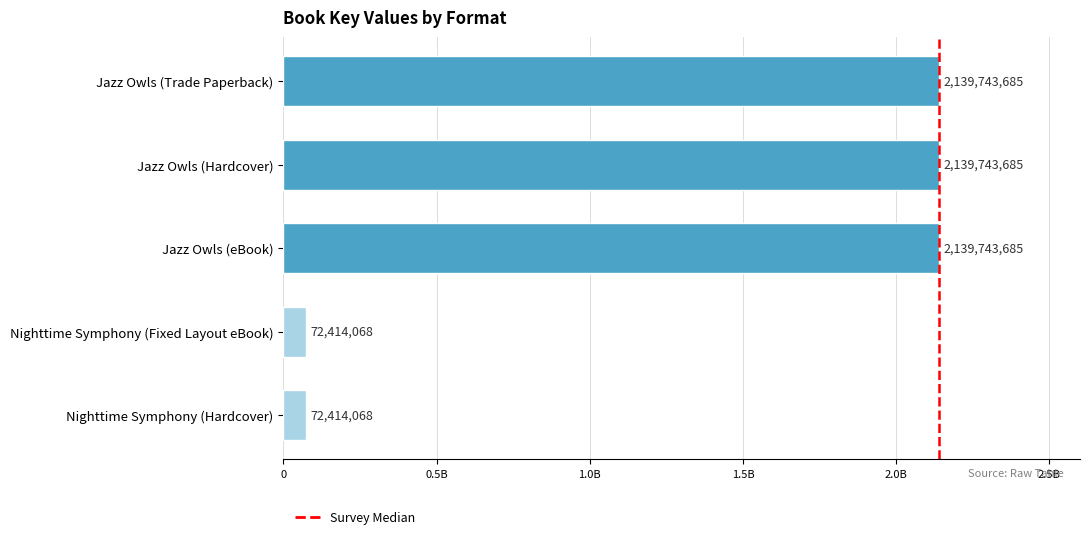

Which has a higher value, Jazz Owls (Trade Paperback) or Nighttime Symphony (Hardcover)?

Jazz Owls (Trade Paperback)